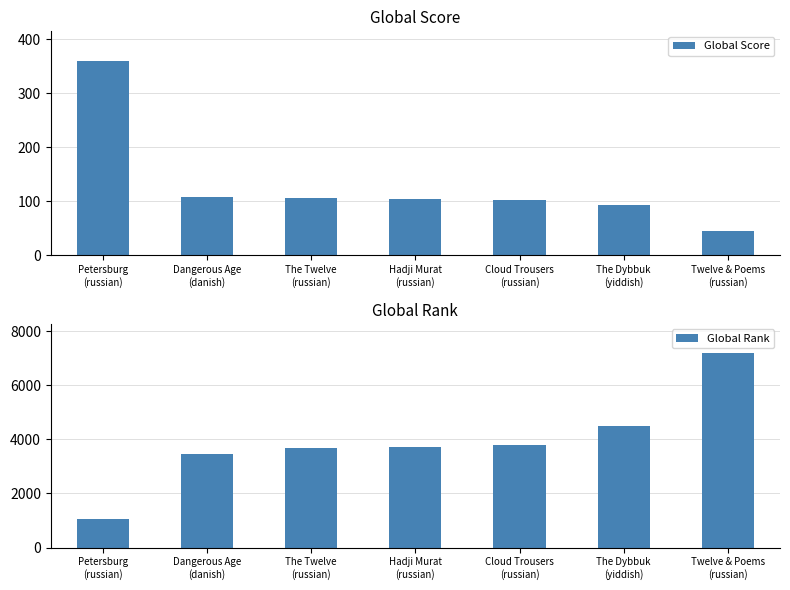

Reading left to right, list all the values displayed in this chart.

Global Score: 361	108	105	104	102	93	45
Global Rank: 1049	3468	3693	3713	3778	4477	7192